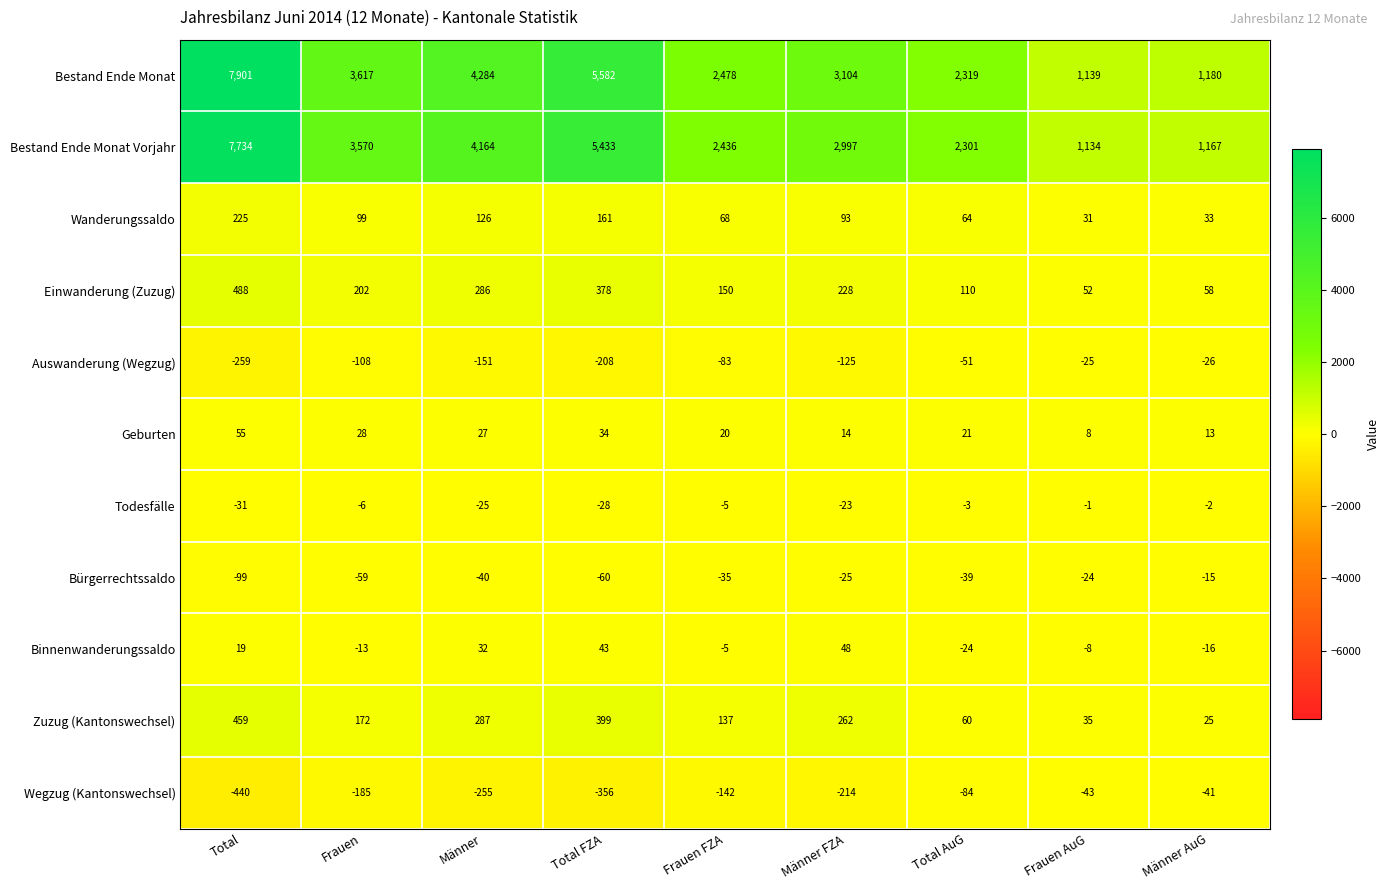

At which category is the sum across all series the highest?

Total